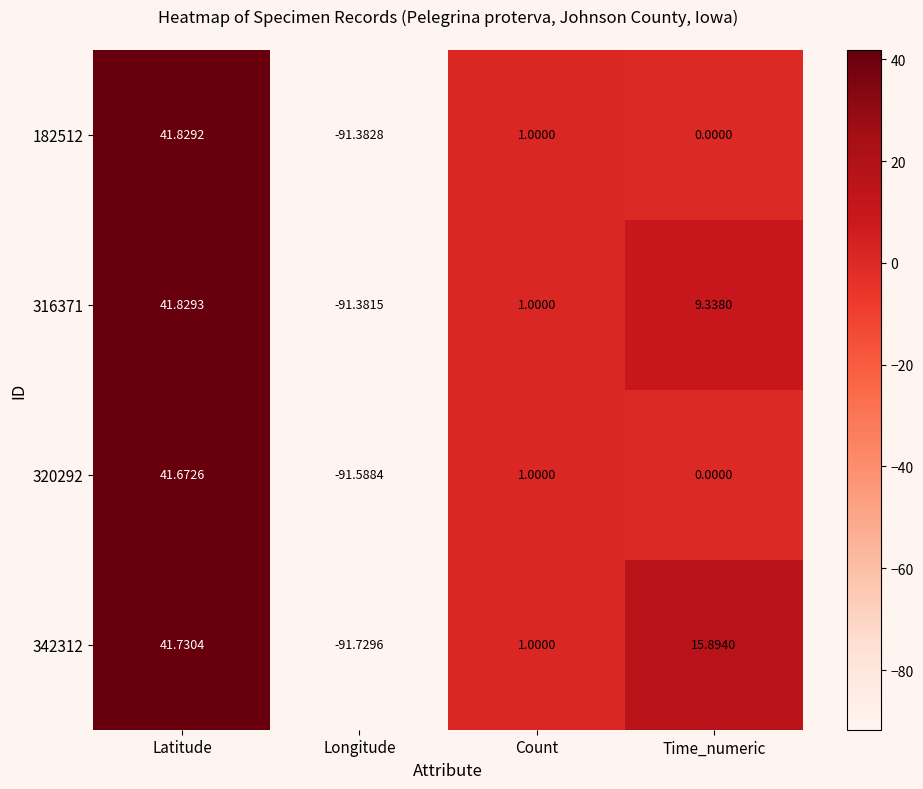

Where does the 316371 series first go above 9?

Latitude